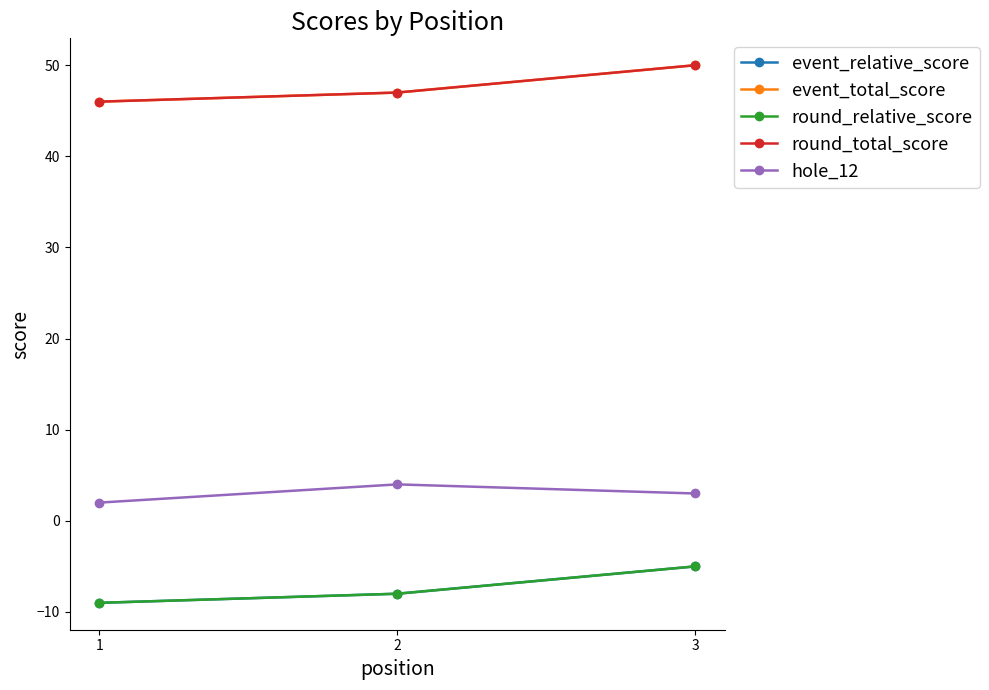

What is the maximum value shown in the chart?

50